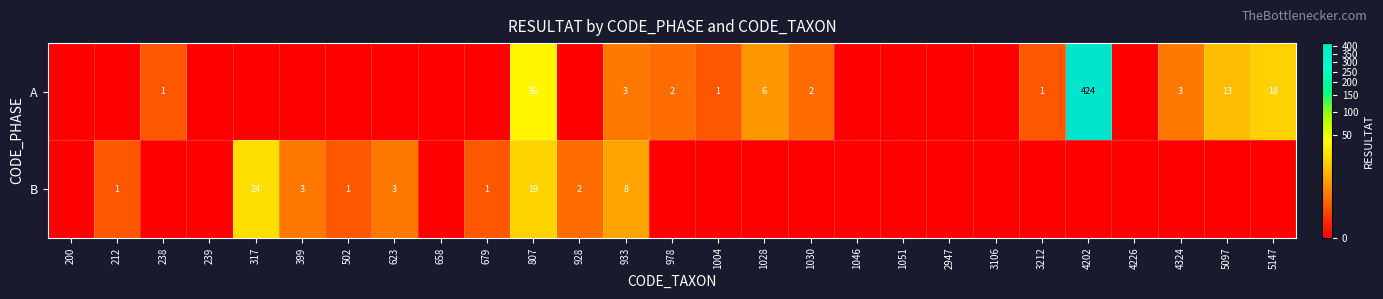

True or false: B has a value of 8 at 933.

True